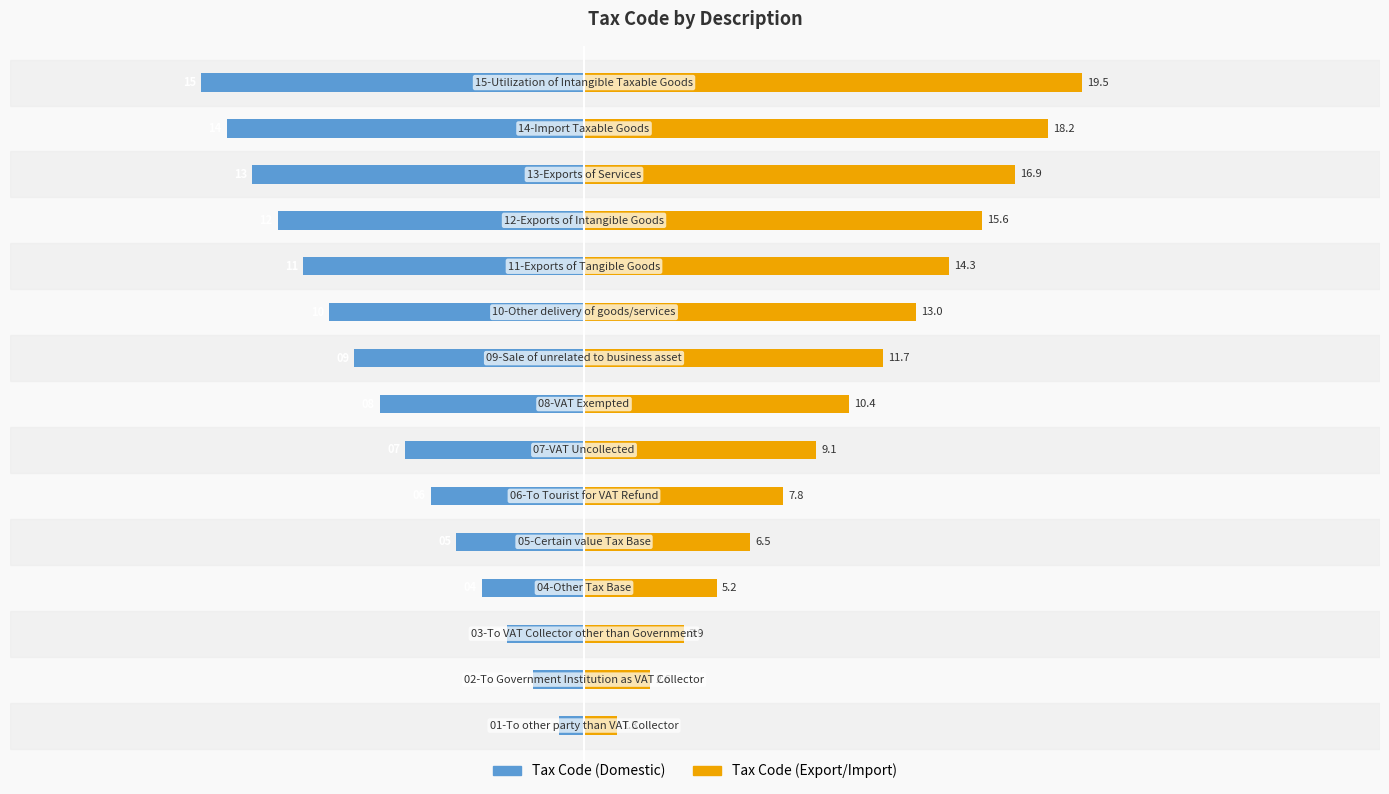

Reading left to right, extract all data points from this chart.

Tax Code (Domestic): 0=-1.0	1=-2.0	2=-3.0	3=-4.0	4=-5.0	5=-6.0	6=-7.0	7=-8.0	8=-9.0	9=-10.0	10=-11.0	11=-12.0	12=-13.0	13=-14.0	14=-15.0
Tax Code (Export/Import): 0=1.3	1=2.6	2=3.9	3=5.2	4=6.5	5=7.8	6=9.1	7=10.4	8=11.7	9=13.0	10=14.3	11=15.6	12=16.9	13=18.2	14=19.5